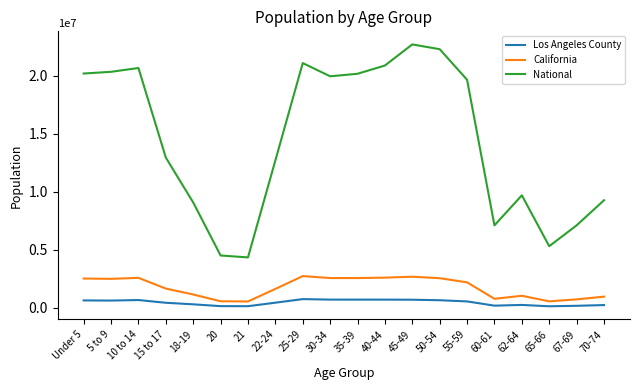

What is the difference between the second highest and minimum values in the National series?

17943831